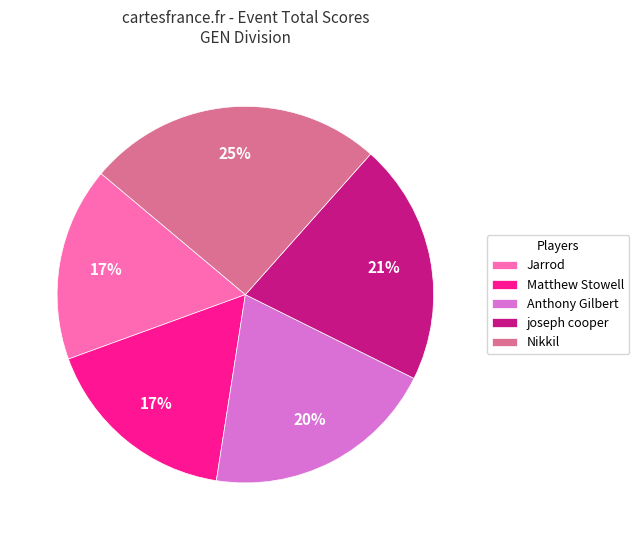

Does any single category account for the majority?

No